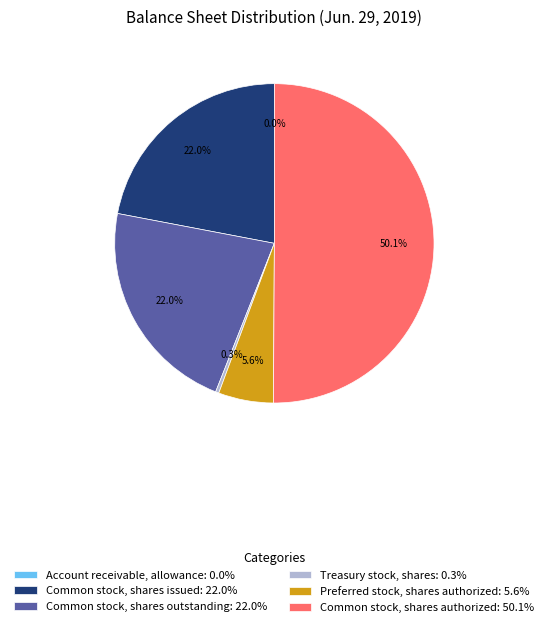

How much of the chart is everything except Common stock, shares authorized?

49.9%